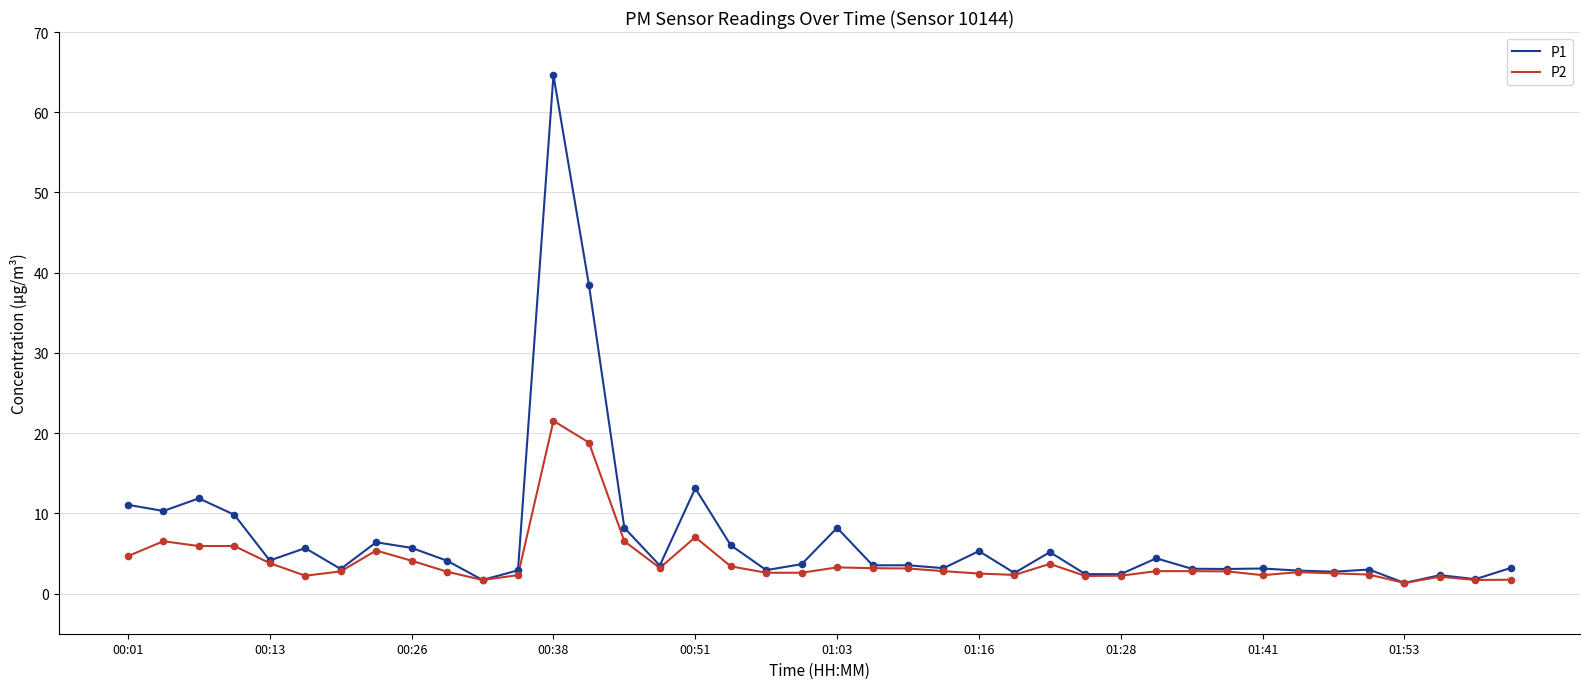

Which series has the largest total across all categories?

P1